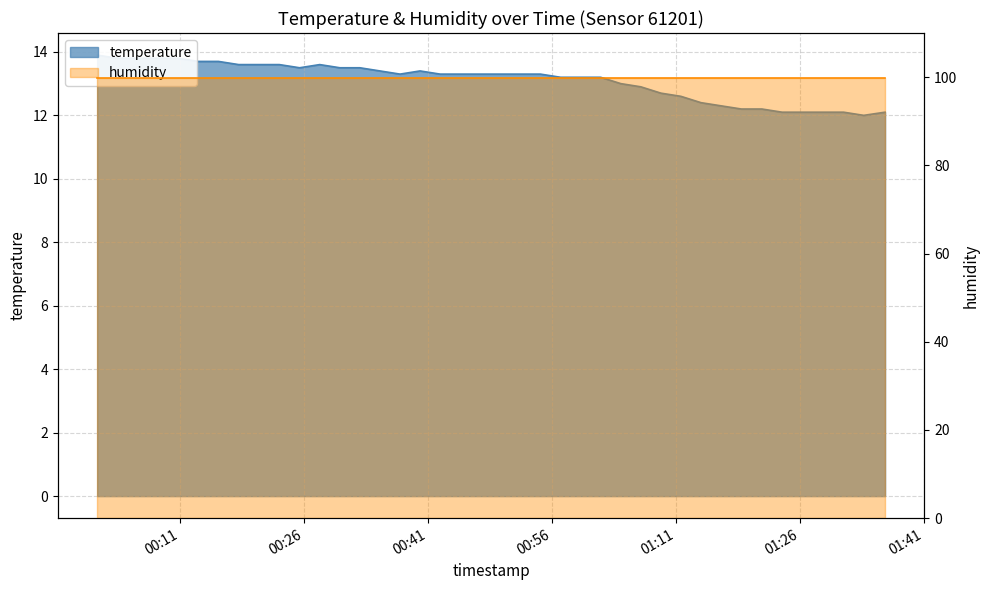

Reading left to right, extract all data points from this chart.

13.9	13.8	13.8	13.8	13.8	13.7	13.7	13.6	13.6	13.6	13.5	13.6	13.5	13.5	13.4	13.3	13.4	13.3	13.3	13.3	13.3	13.3	13.3	13.2	13.2	13.2	13.0	12.9	12.7	12.6	12.4	12.3	12.2	12.2	12.1	12.1	12.1	12.1	12.0	12.1